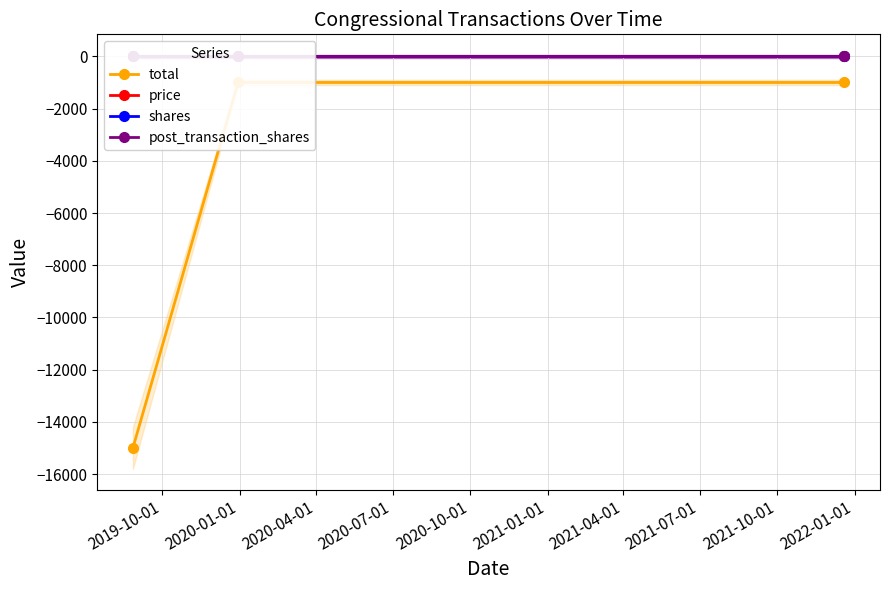

How many lines are shown in the chart?

4